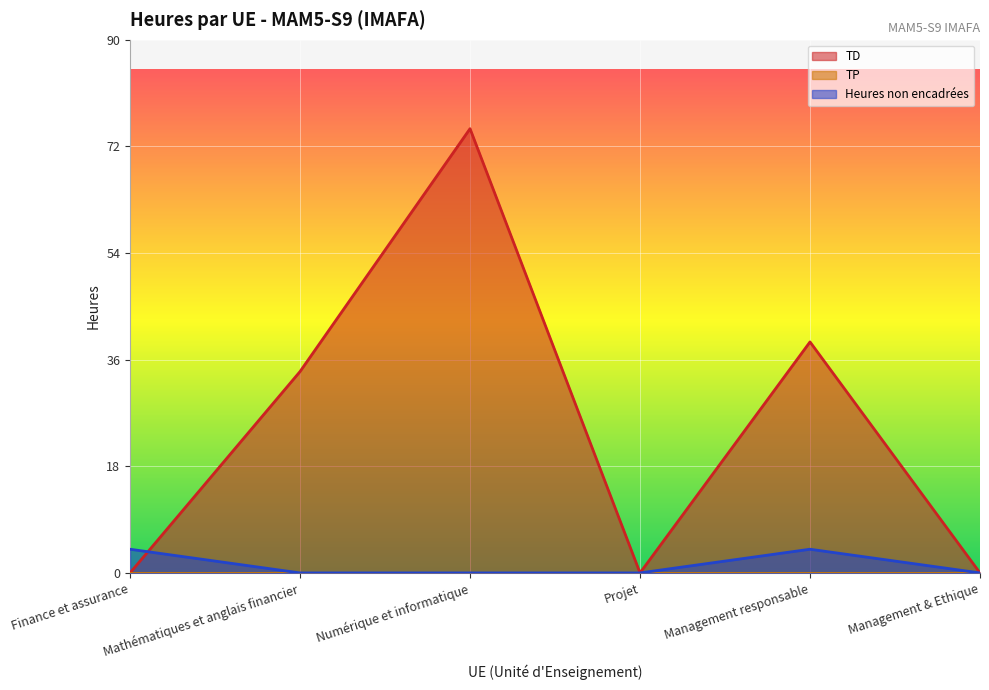

Is the value of Heures non encadrées at Management & Ethique greater than the value of TD at Projet?

No